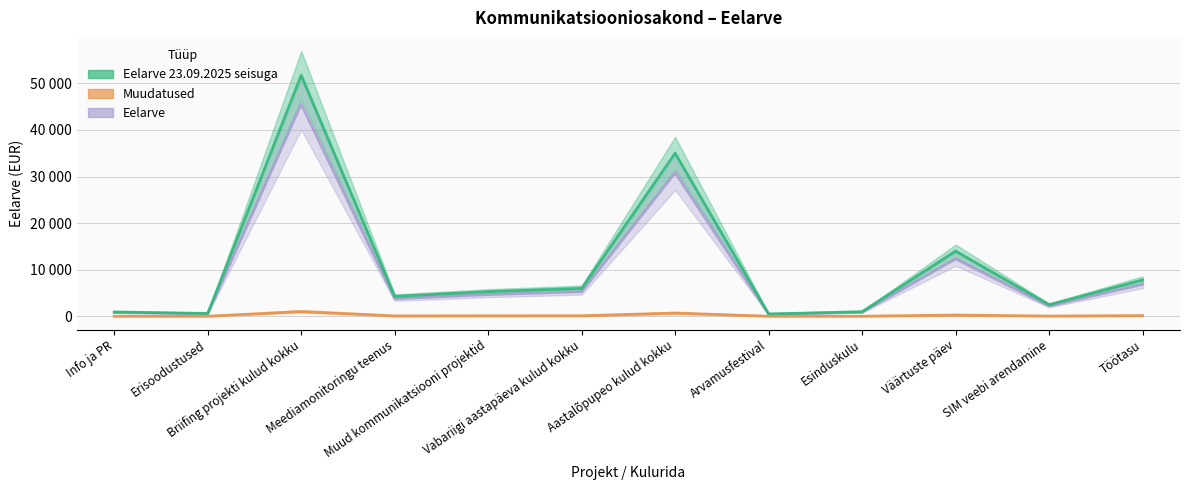

True or false: Eelarve 23.09.2025 seisuga and Muudatused intersect in this chart.

False